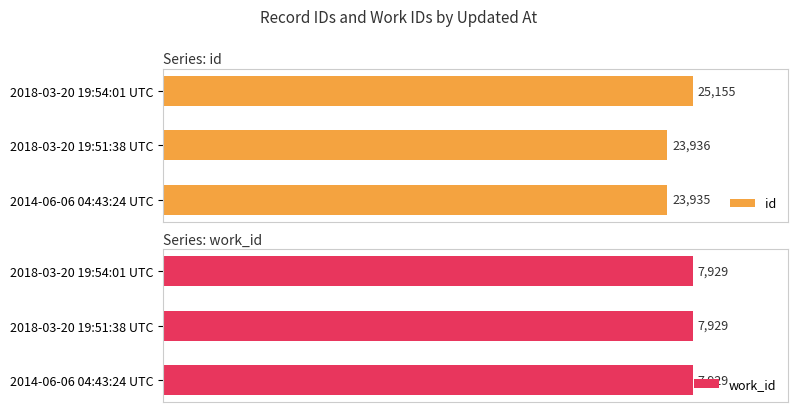

What is the maximum value shown in the chart?

25155.0